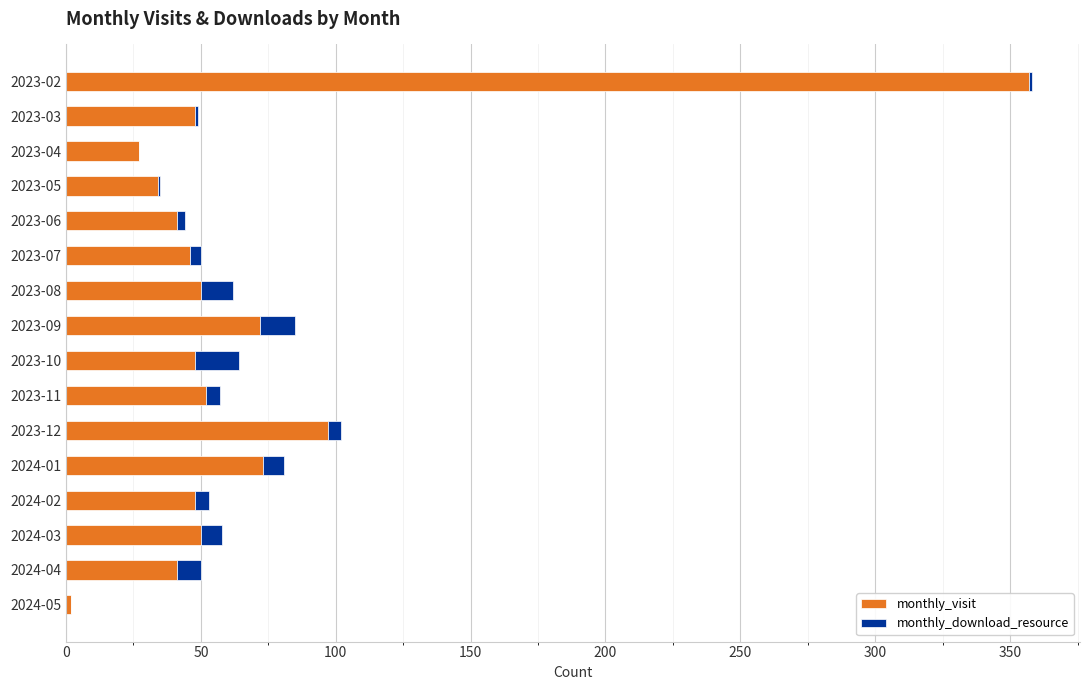

What is the sum of all monthly_visit values?

1086